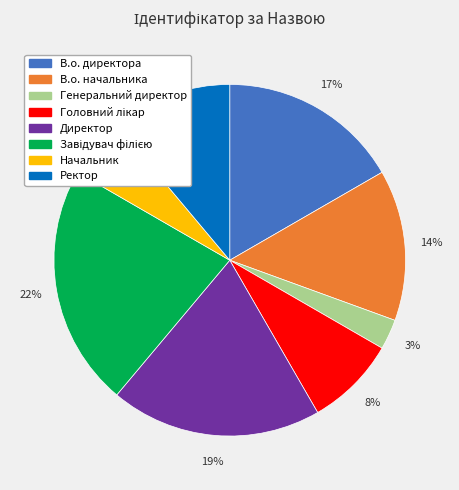

Is there any slice that represents more than half of the pie?

No